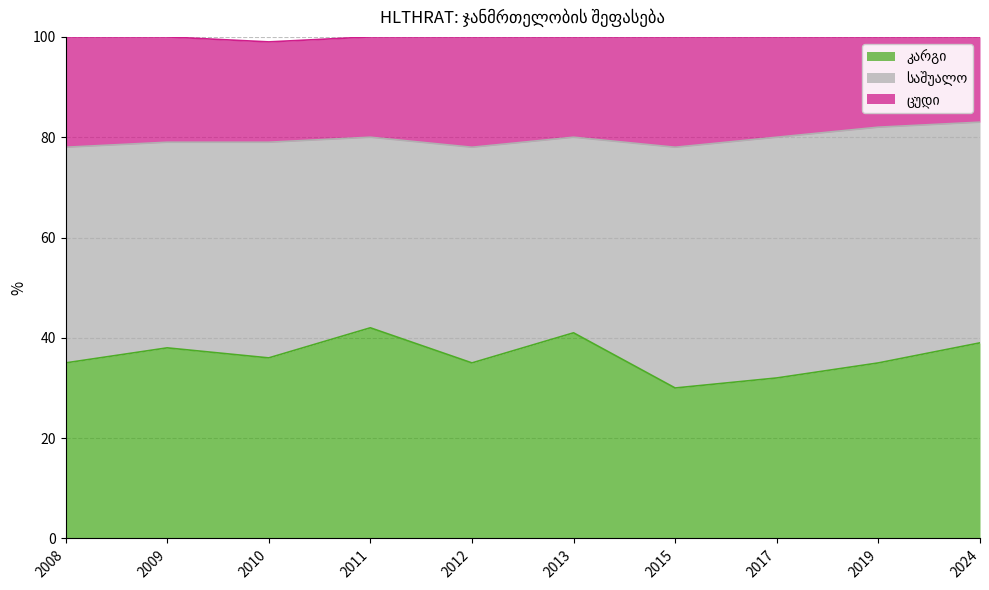

At which category is the sum across all series the highest?

2011